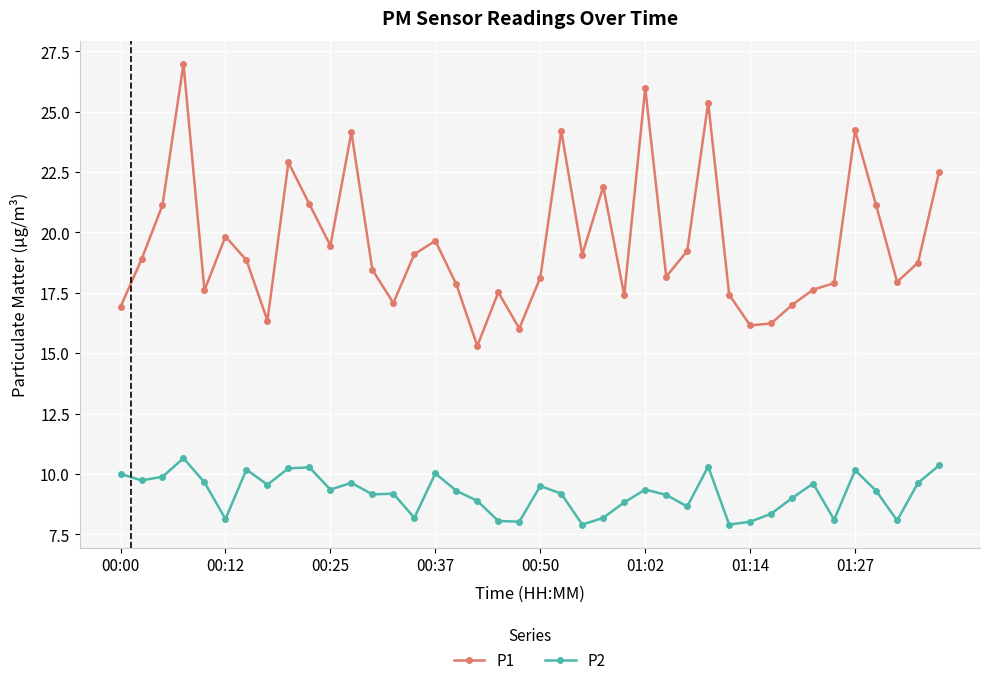

Which series has the widest spread of values?

P1